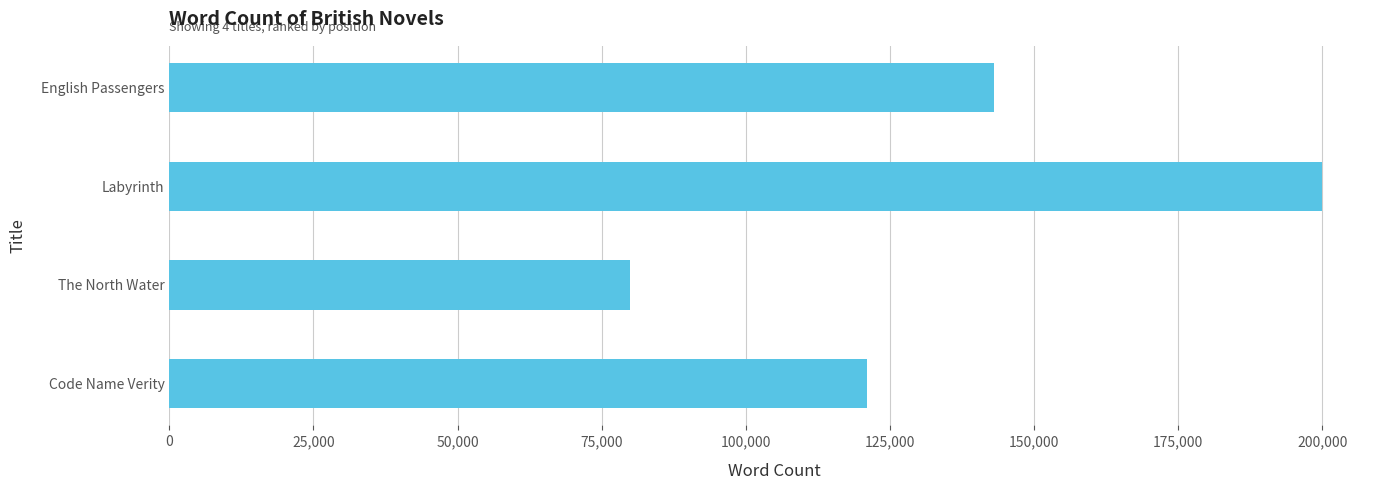

What is the average value?

136000